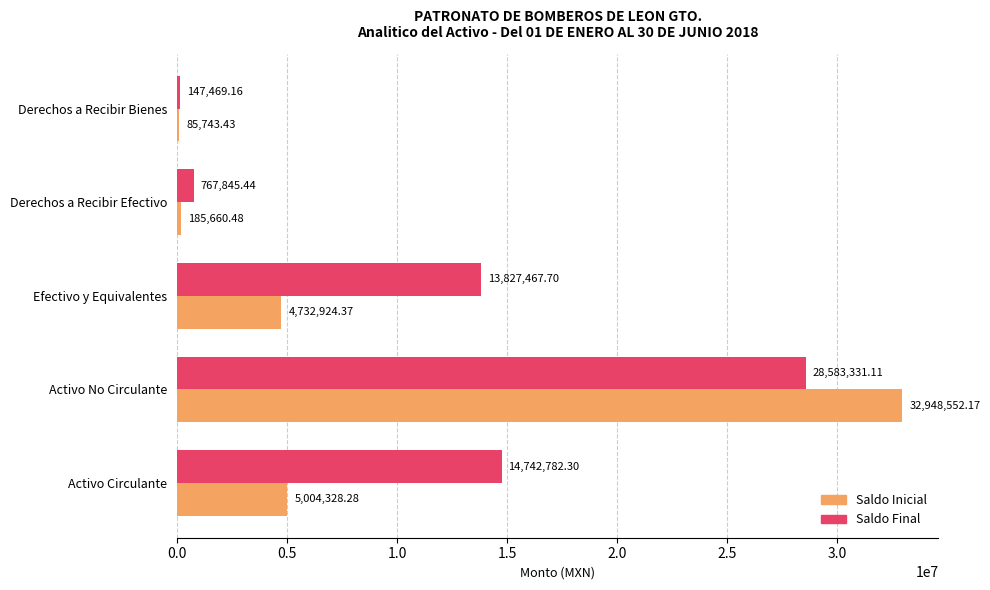

What is the maximum value for Saldo Inicial?

32948552.2